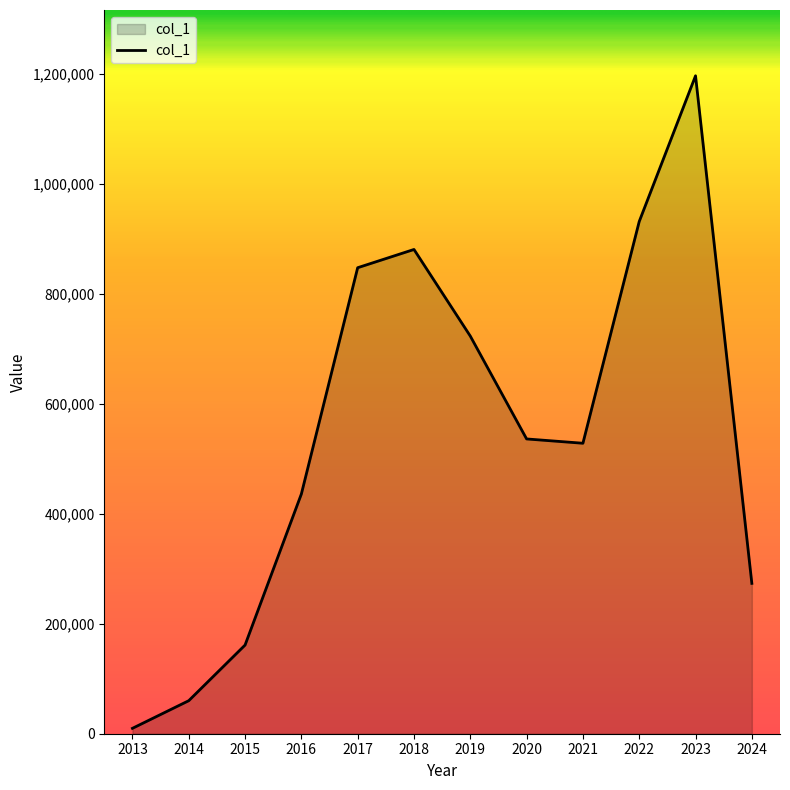

Where does the data first go above 536106?

2017